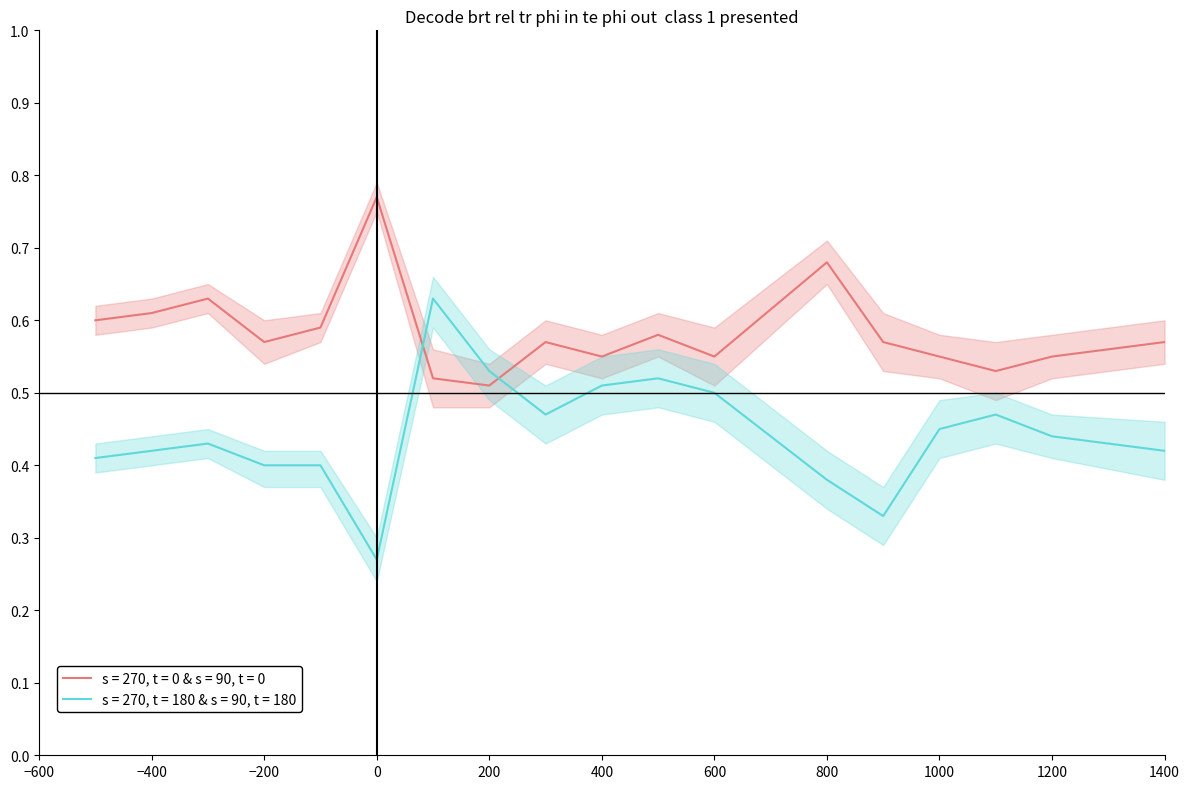

What are all the series names shown in the legend?

s = 270, t = 0 & s = 90, t = 0, s = 270, t = 180 & s = 90, t = 180